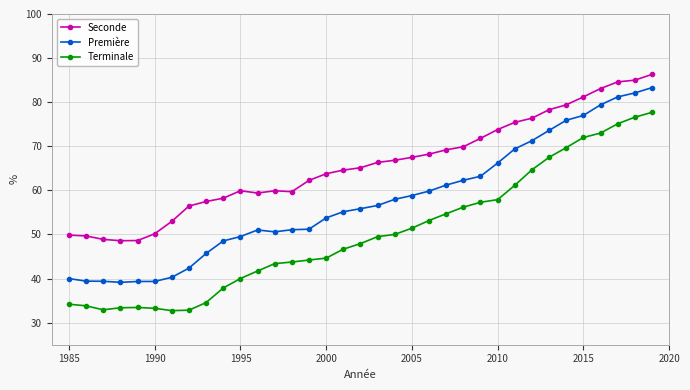

True or false: Seconde has more than 0 interior local peaks.

True